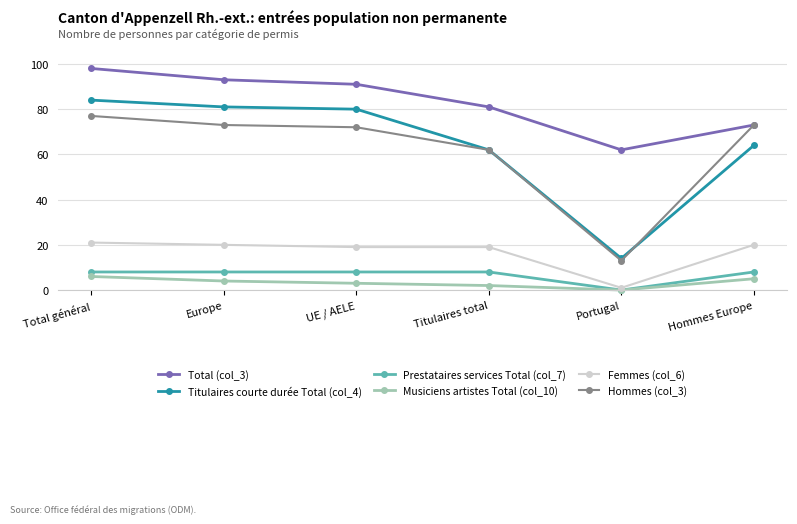

Reading right to left, transcribe all the data shown in this chart.

Total (col_3): Hommes Europe=73	Portugal=62	Titulaires total=81	UE / AELE=91	Europe=93	Total général=98
Titulaires courte durée Total (col_4): Hommes Europe=64	Portugal=14	Titulaires total=62	UE / AELE=80	Europe=81	Total général=84
Prestataires services Total (col_7): Hommes Europe=8	Portugal=0	Titulaires total=8	UE / AELE=8	Europe=8	Total général=8
Musiciens artistes Total (col_10): Hommes Europe=5	Portugal=0	Titulaires total=2	UE / AELE=3	Europe=4	Total général=6
Femmes (col_6): Hommes Europe=20	Portugal=1	Titulaires total=19	UE / AELE=19	Europe=20	Total général=21
Hommes (col_3): Hommes Europe=73	Portugal=13	Titulaires total=62	UE / AELE=72	Europe=73	Total général=77